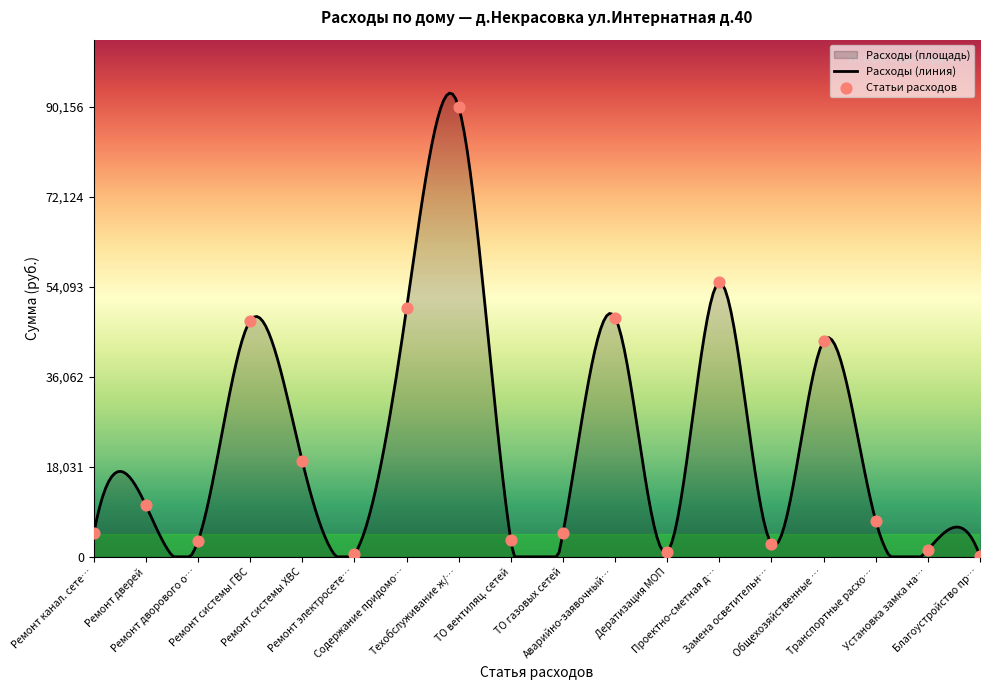

What is the highest value of the Расходы (линия) series?

92955.8